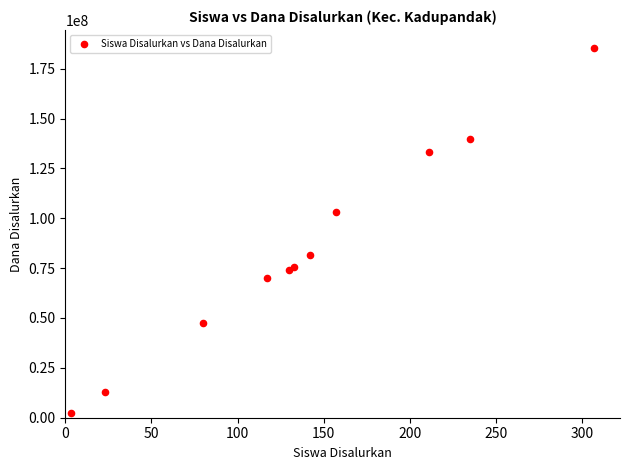

What Y value in the scatter plot is closest to 93750000?

103125000